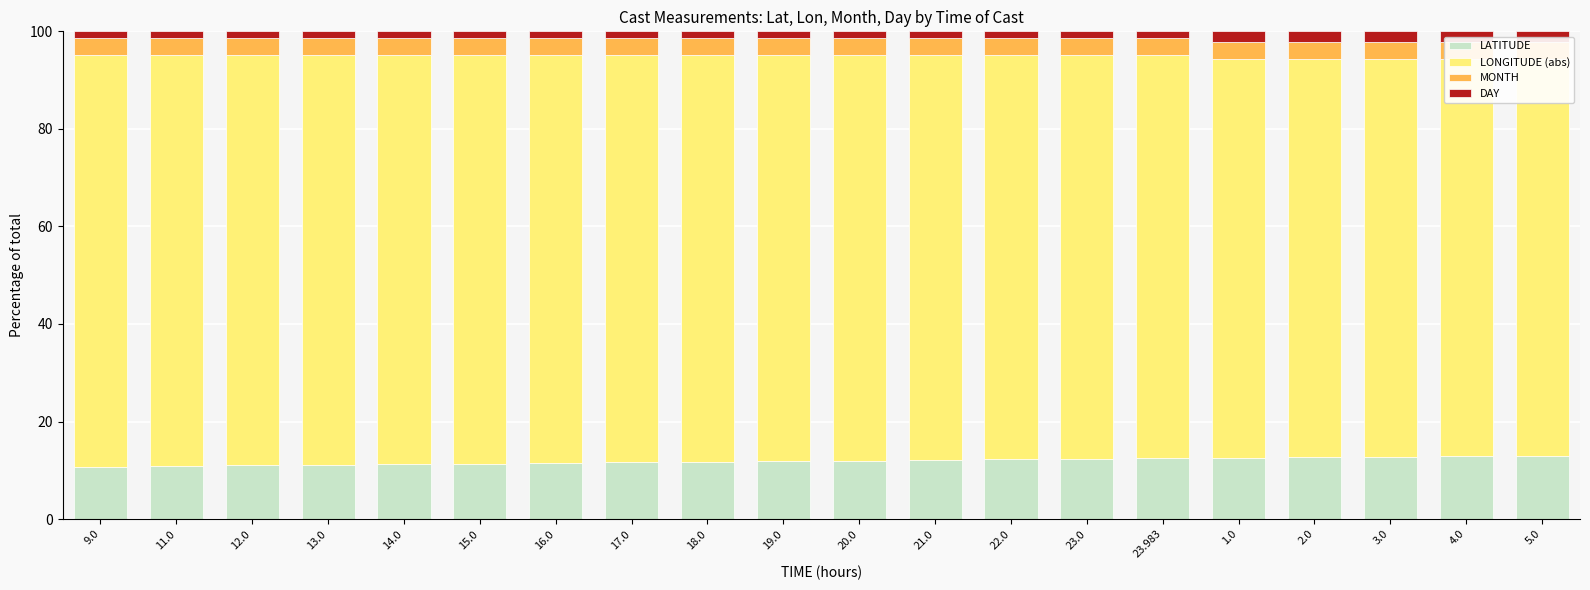

What is the greatest value displayed?

84.4